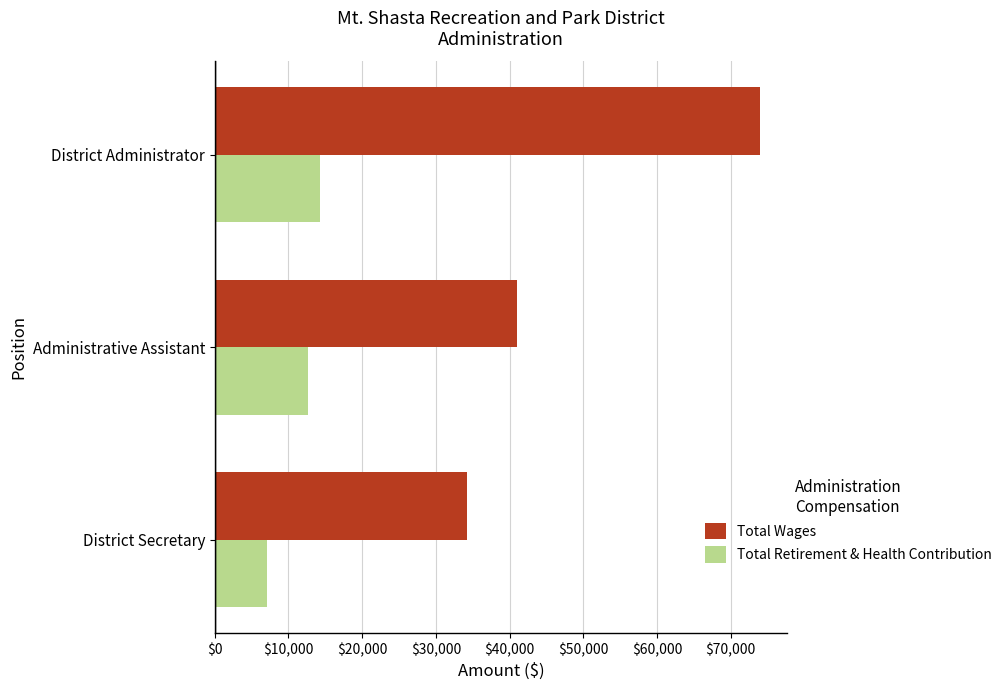

At how many categories does at least one series exceed 69882?

1